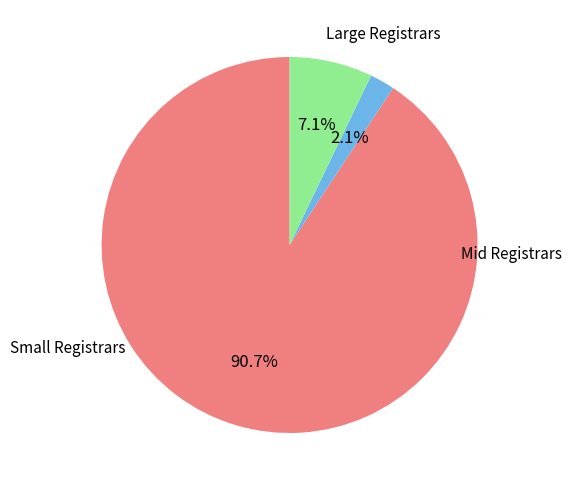

Does any single category account for the majority?

Yes